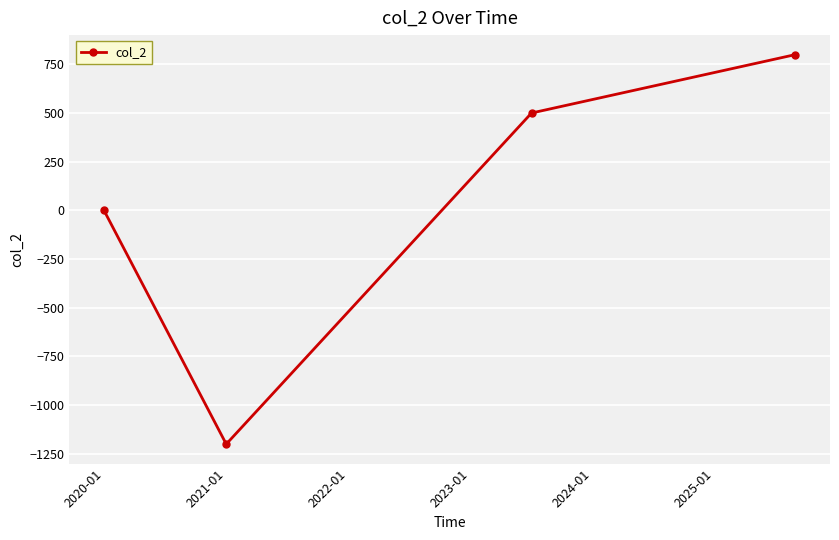

What is the minimum value shown in the chart?

-1200